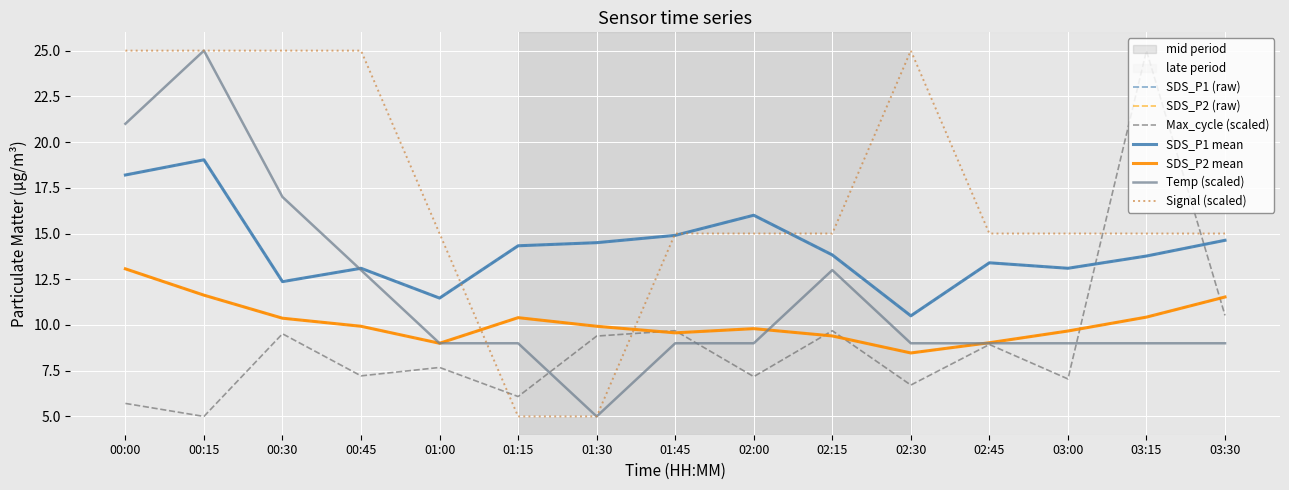

At which category is the sum across all series the highest?

00:15